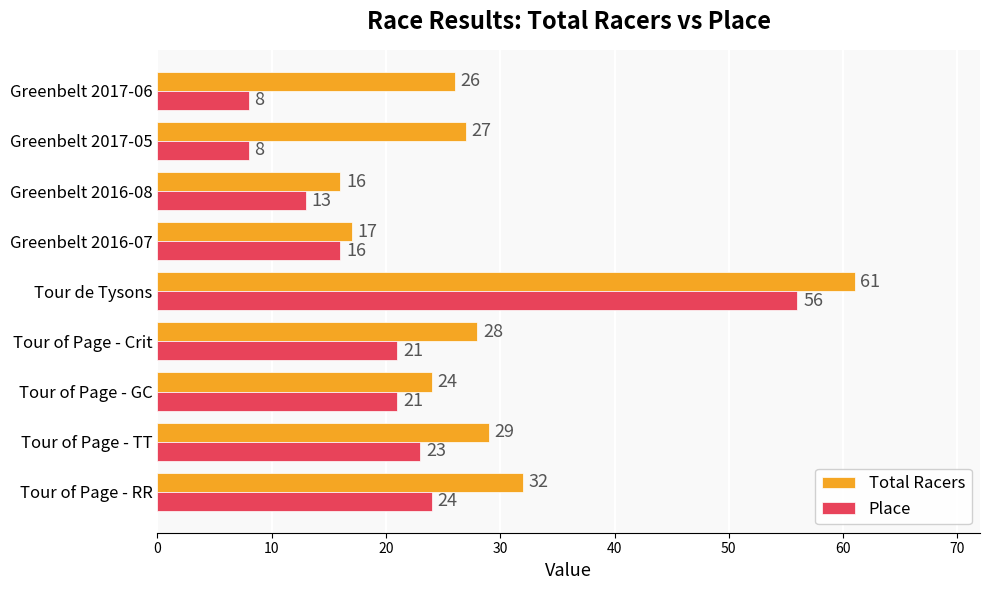

How many data points in Total Racers are less than 27?

4